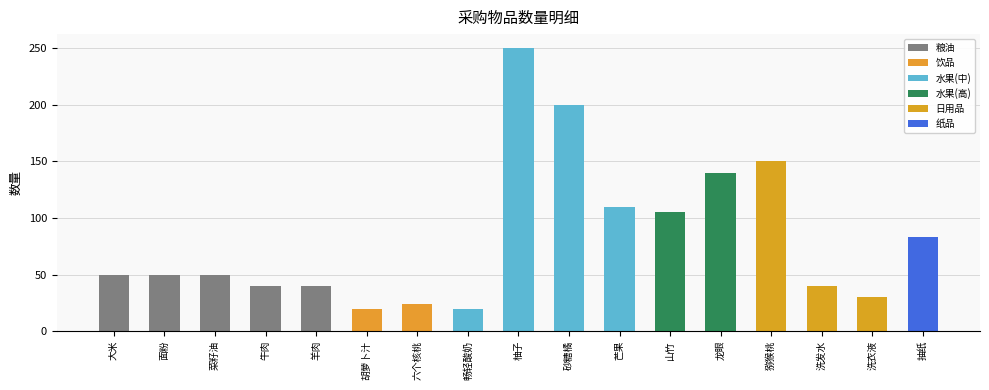

What is the value of the 3rd bar from the left?

50